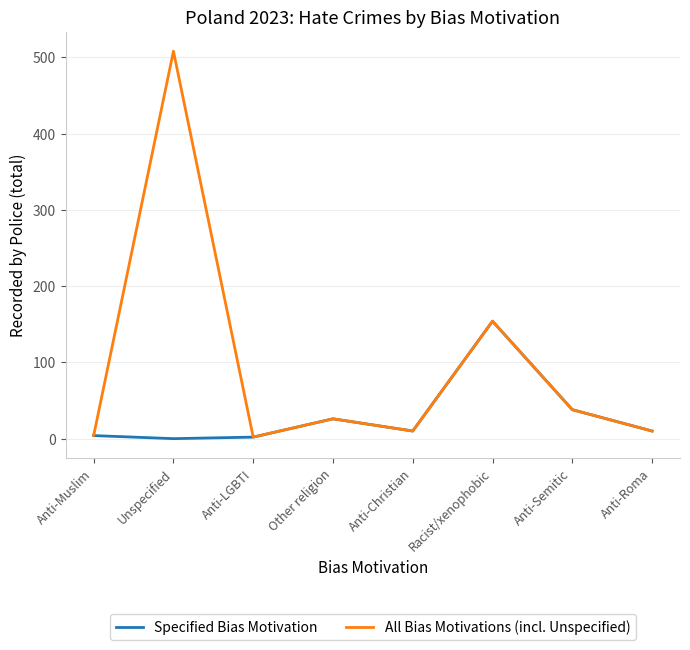

Is this an area chart (filled region under the line)?

No